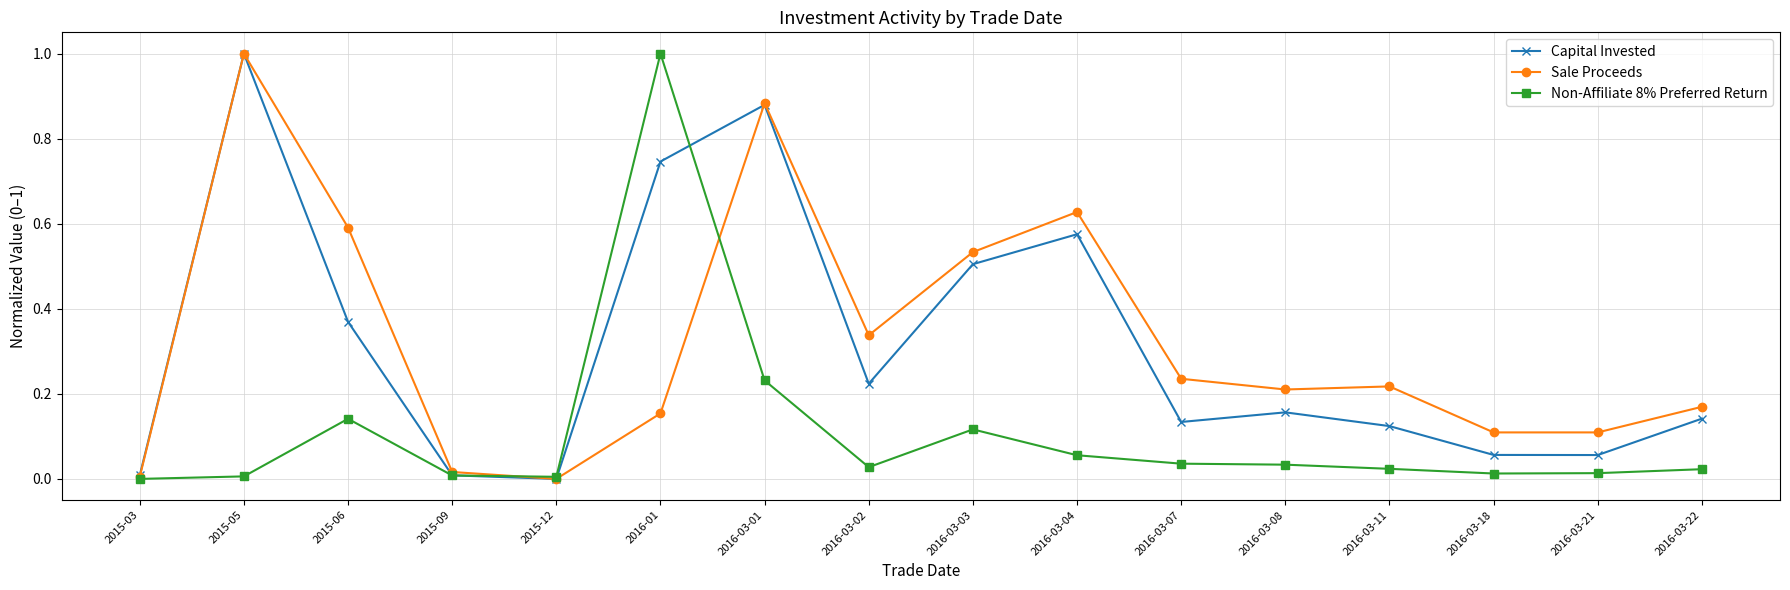

True or false: Sale Proceeds has a value of 0.0 at 2015-03.

True